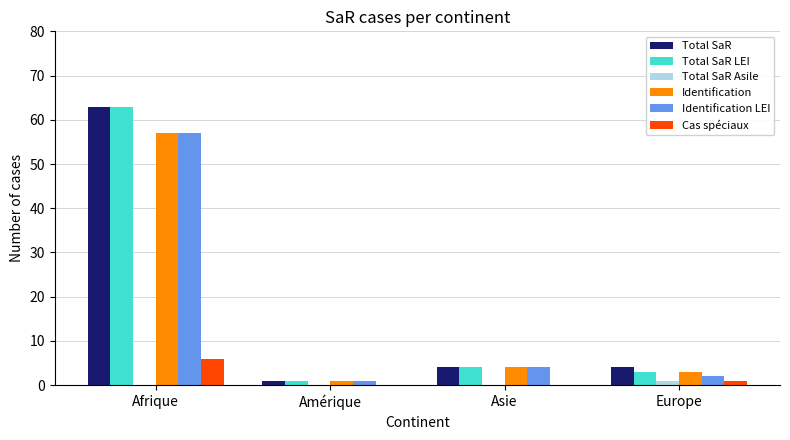

True or false: Cas spéciaux has a value of 10 at Afrique.

False